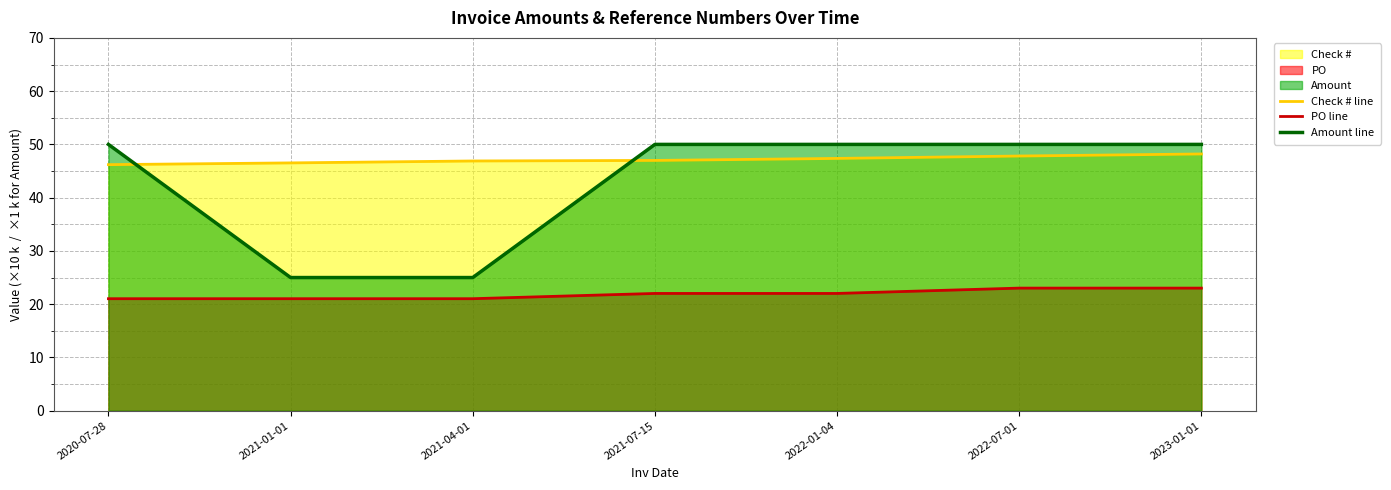

What position from the right is 2021-07-15?

4